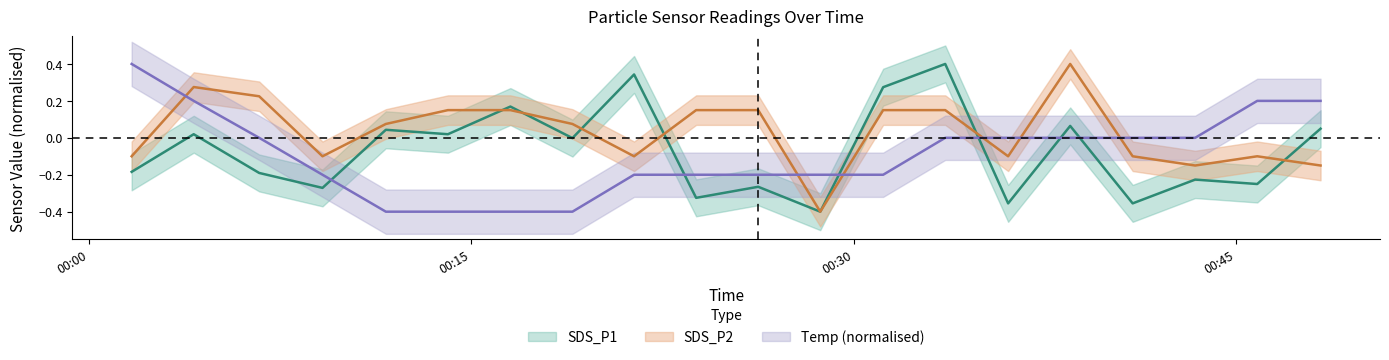

Where do SDS_P2 and SDS_P1 first cross each other?

2021/03/20 00:14:05 and 2021/03/20 00:16:32